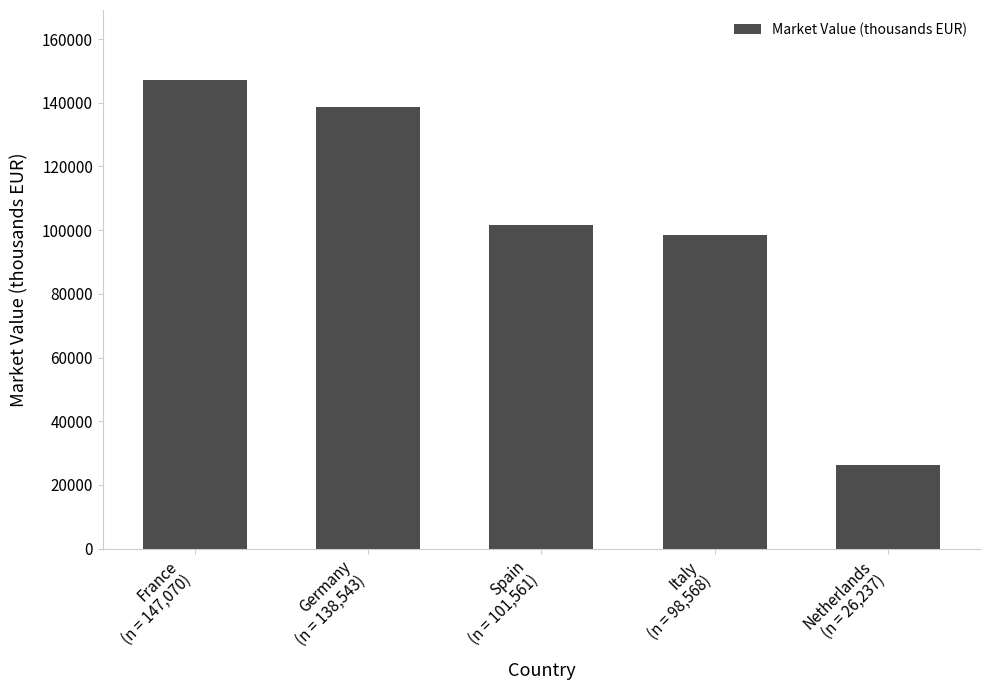

Where is the data nearest to the value 86653?

Italy
(n = 98,568)